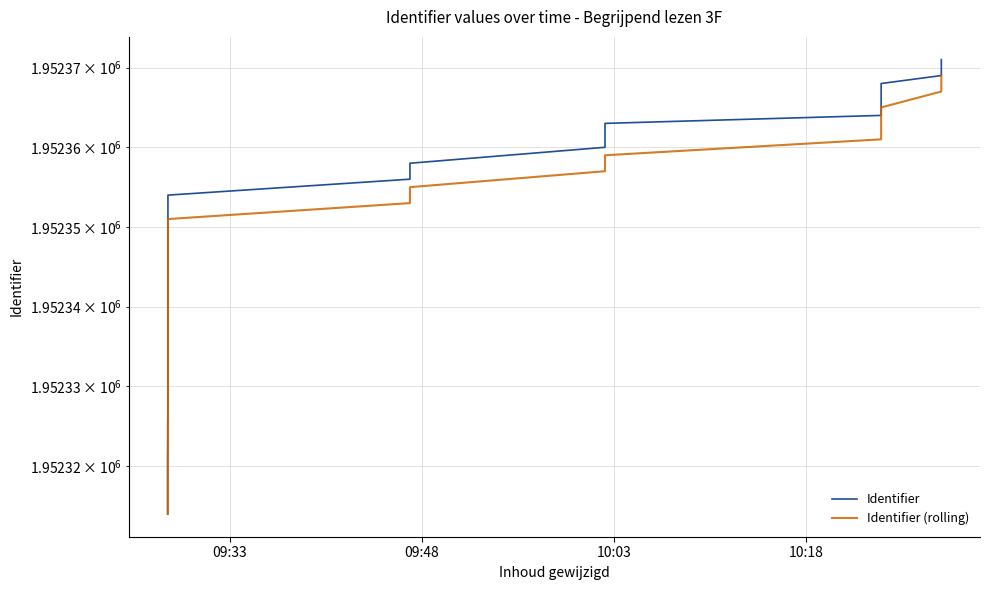

What is the highest value of the Identifier series?

1952371